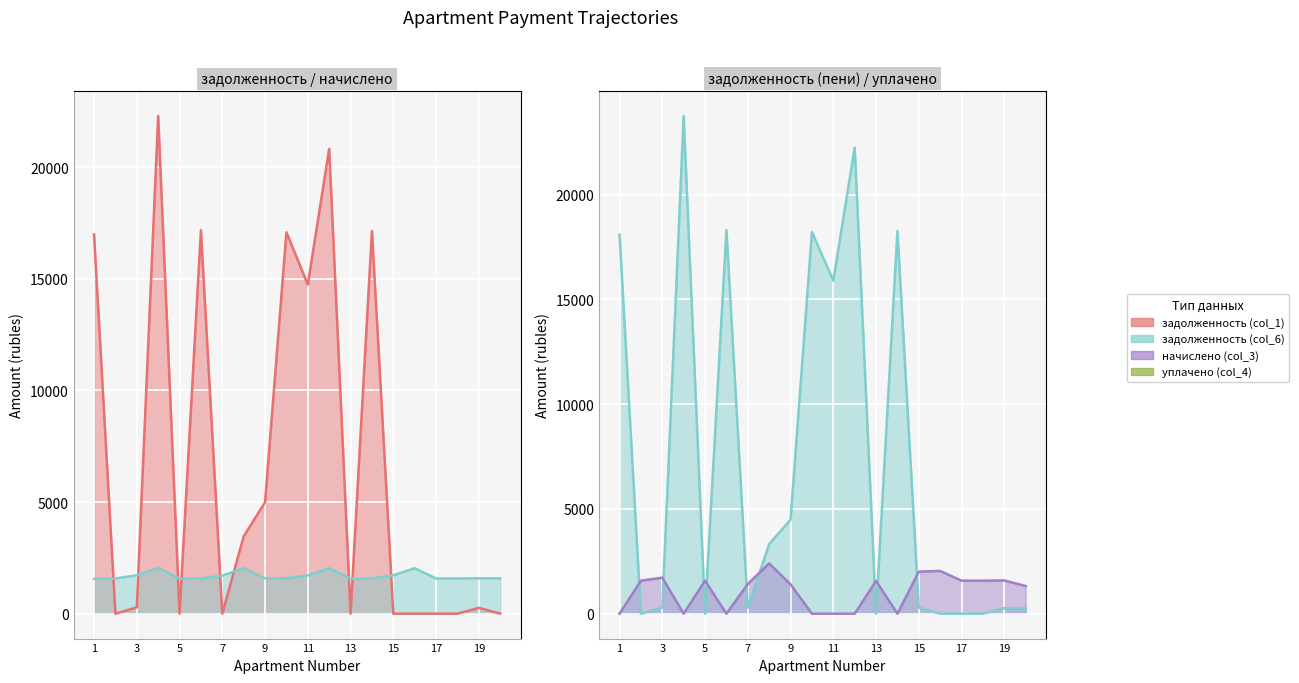

What is the value of the задолженность (col_1) point at the 19th from the left?

264.4